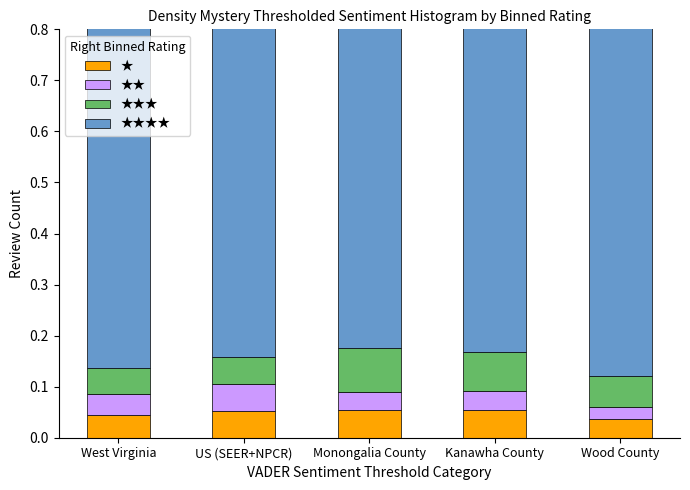

The Lower 95% CI series shows 0.0 at West Virginia. True or false?

True